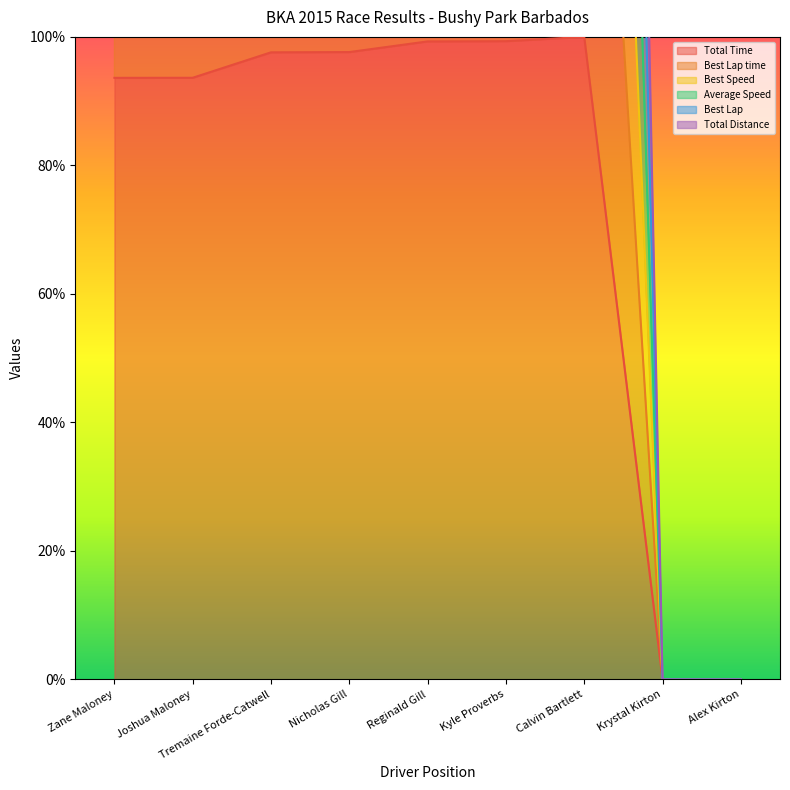

What is the value of the Best Speed point at the 7th from the left?

387.4